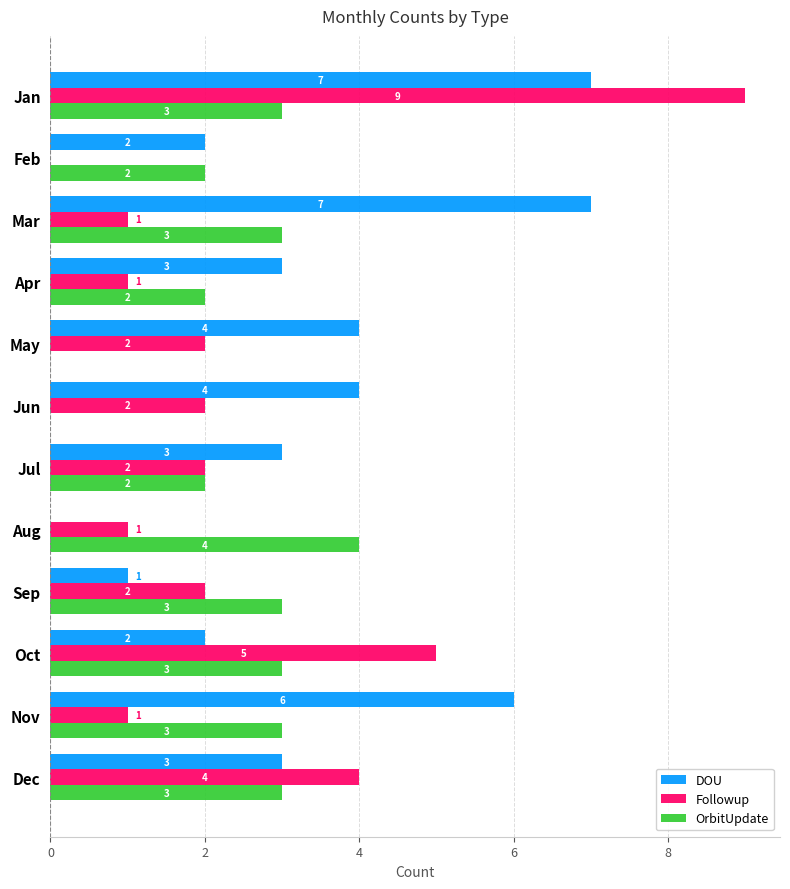

Between Mar and Nov, which series saw the biggest shift?

DOU